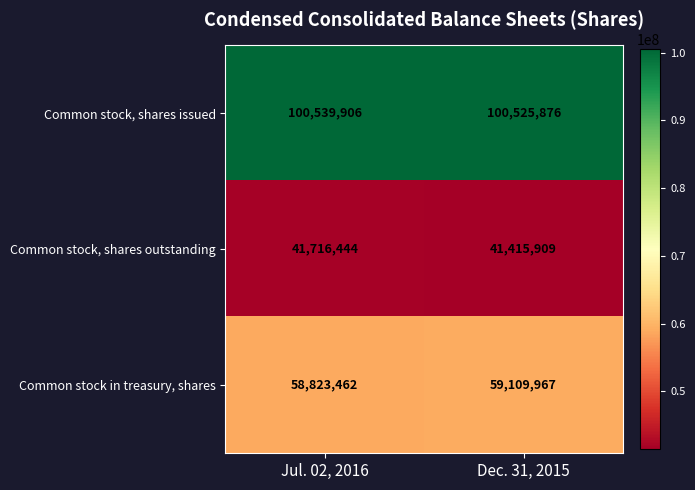

What is the sum of all Common stock, shares outstanding values?

83132353